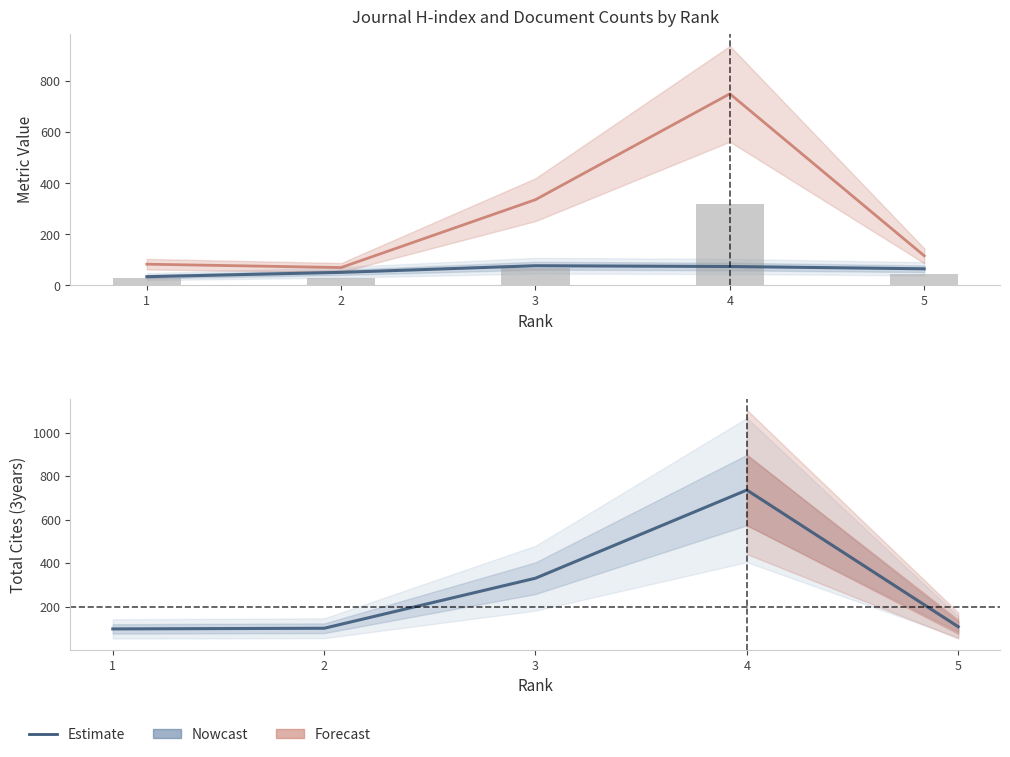

What is the approximate value of Total Docs. (3years) at 2, to the nearest 100?

100